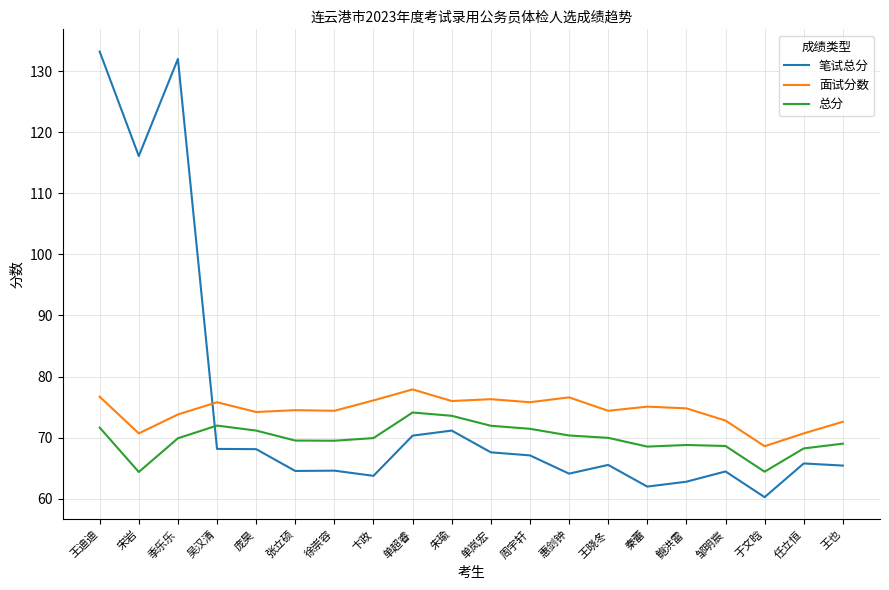

Count the number of data series in this chart.

3